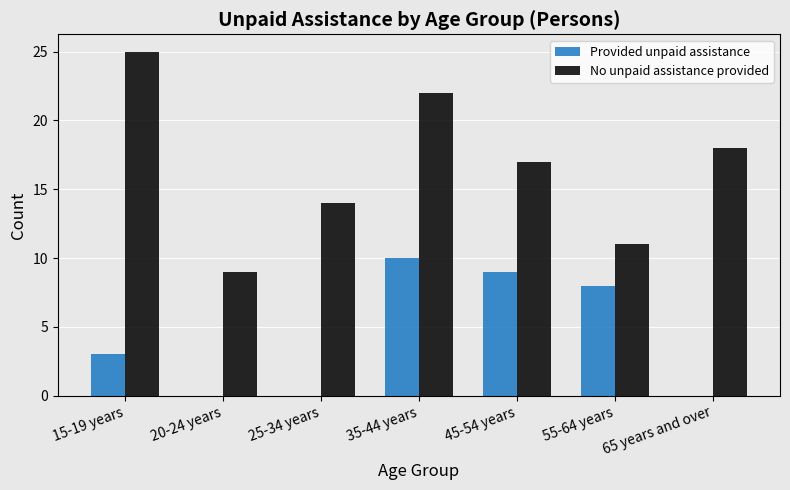

What is the sum of the No unpaid assistance provided values at 45-54 years and 65 years and over?

35